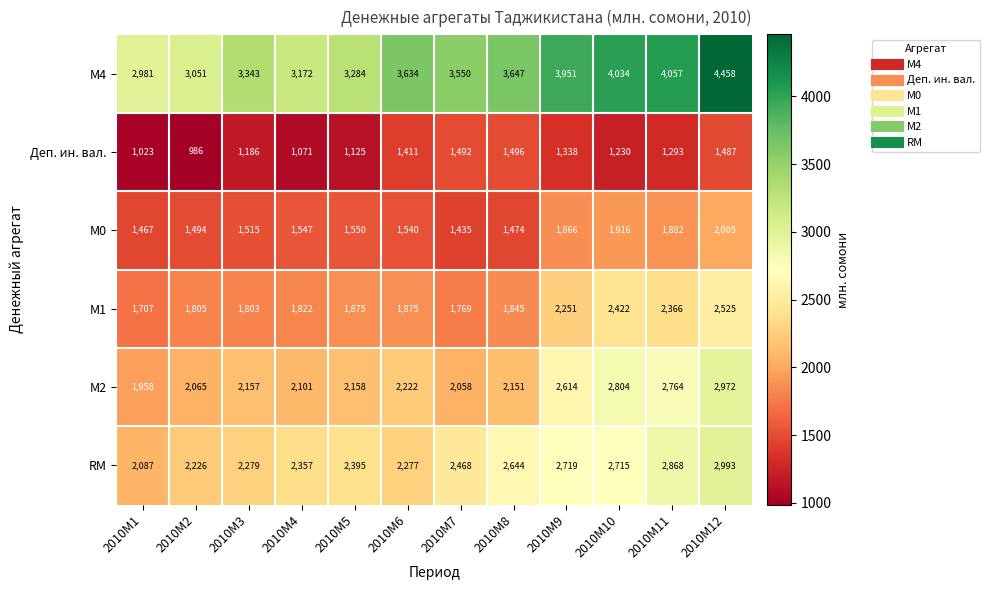

Which series has the largest total across all categories?

М4